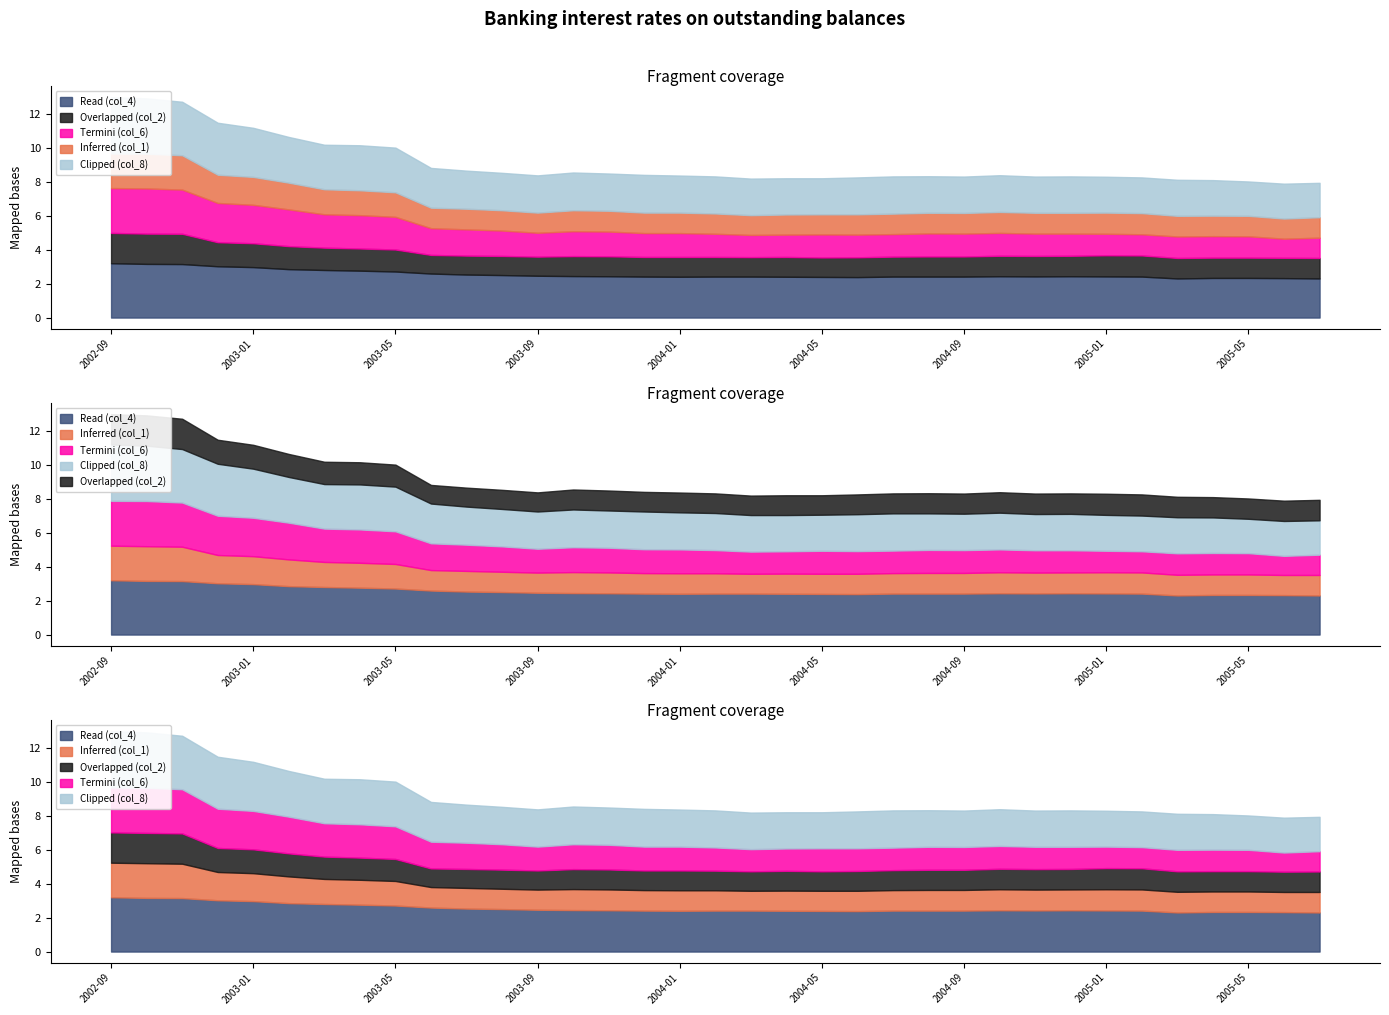

Which series has the largest total across all categories?

Read (col_4)